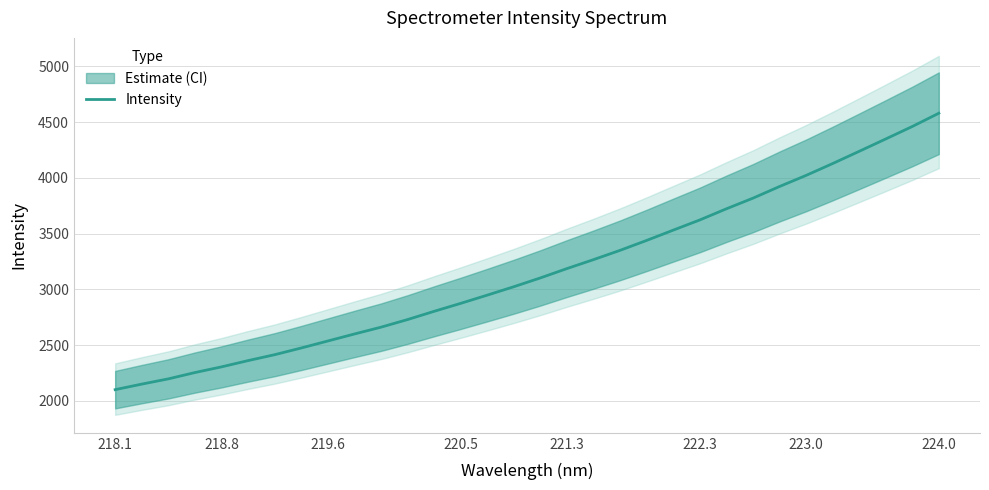

Does the chart display data point markers on the line(s)?

No